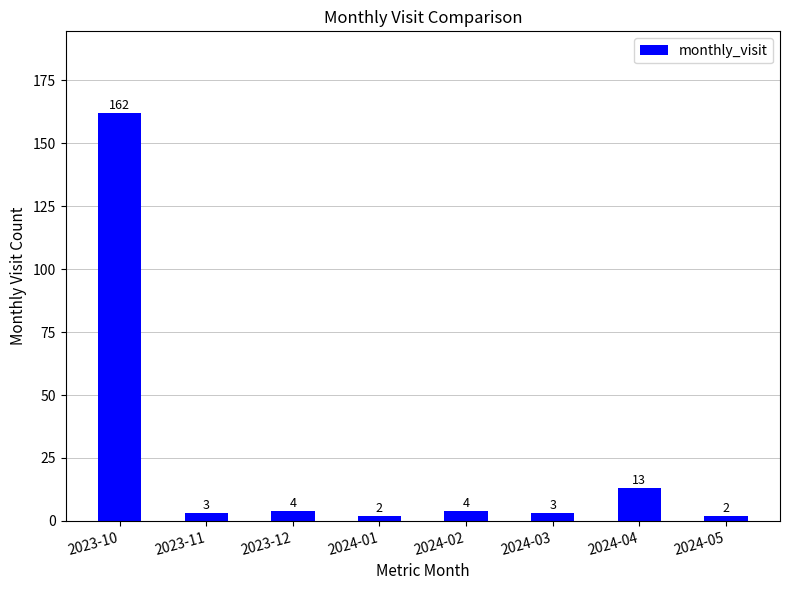

How many bars are there in total?

8